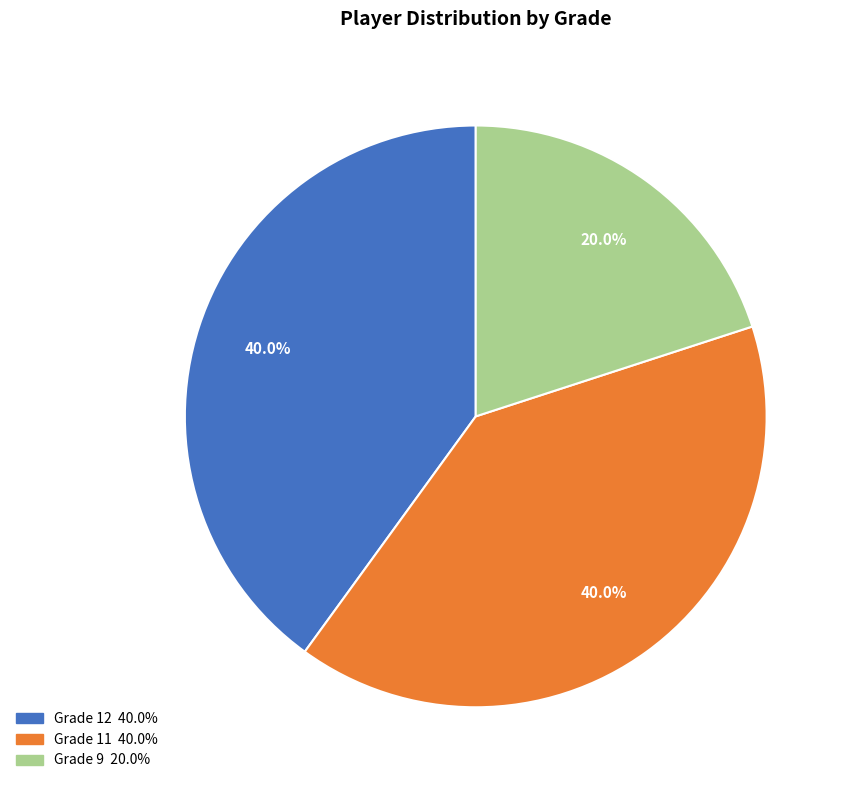

Does any single category account for the majority?

No